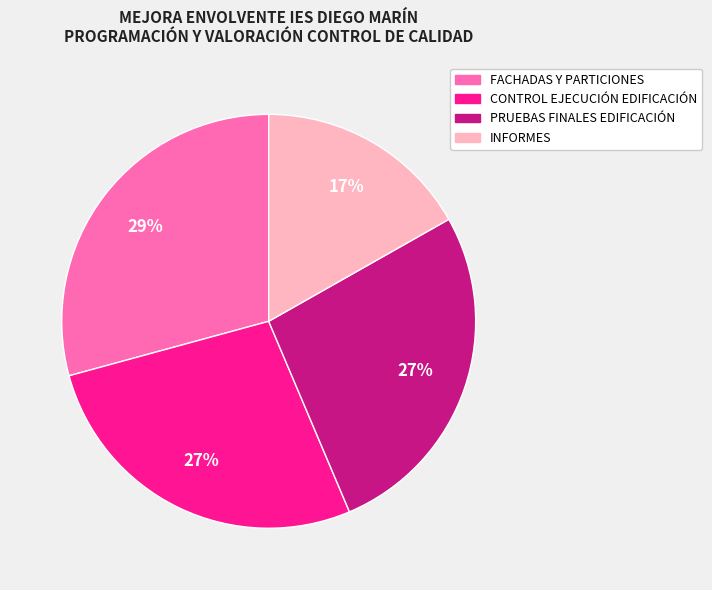

To the nearest percent, what percentage of the pie is PRUEBAS FINALES EDIFICACIÓN?

27%